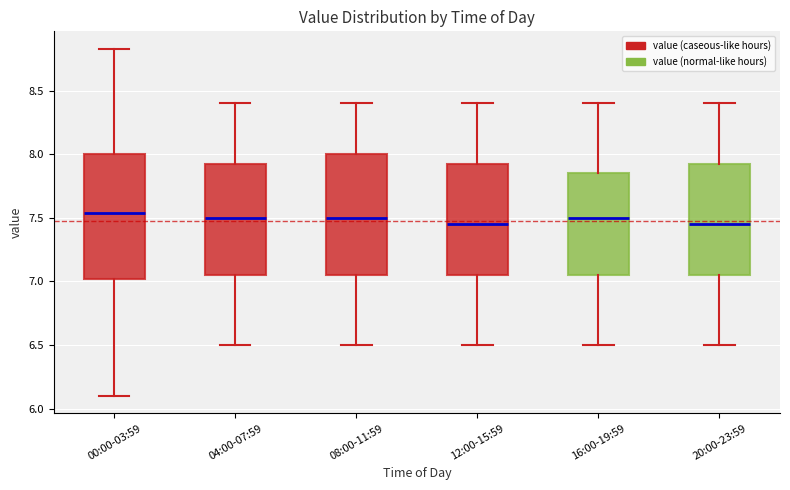

Where is the upper edge of the box for 04:00-07:59 on the y-axis? The values are not printed on the chart, so give them approximately, as read against the axis.

7.95